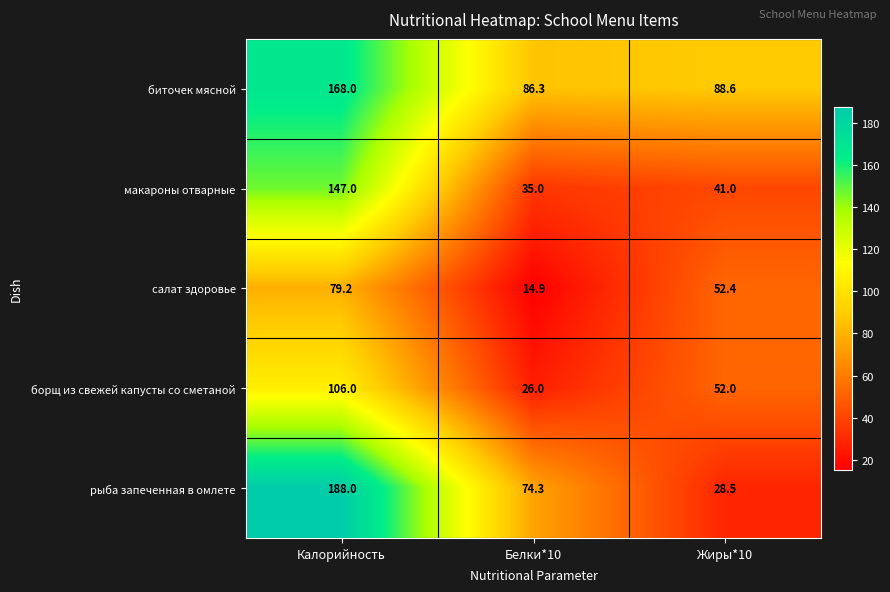

Which series has the largest range (max minus min)?

рыба запеченная в омлете